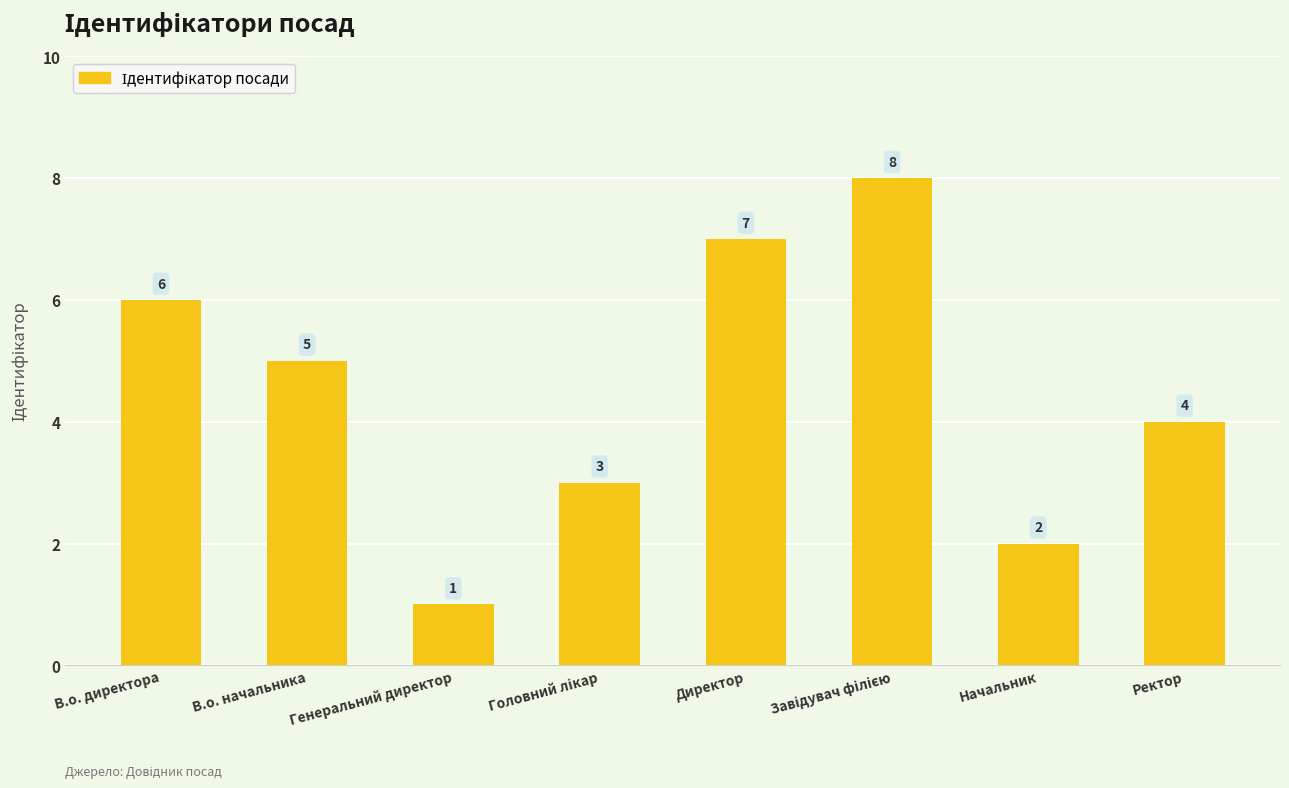

What is the change in value from В.о. начальника to Начальник?

-3